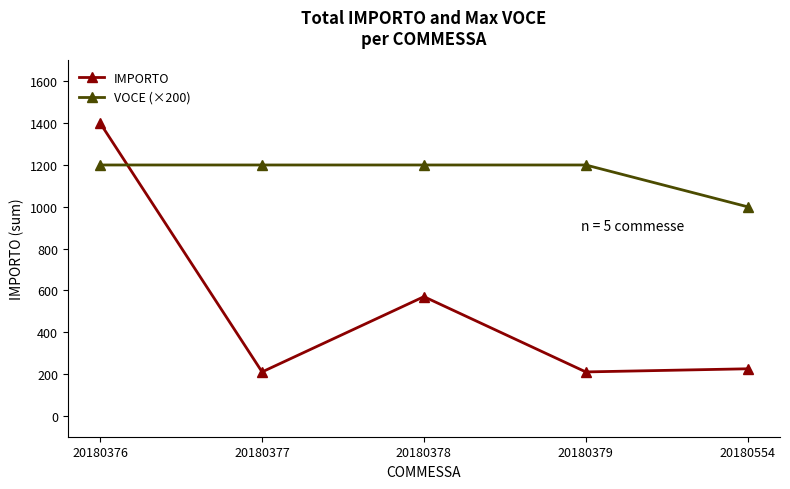

What is the spread (max minus min) of values at 20180379?

990